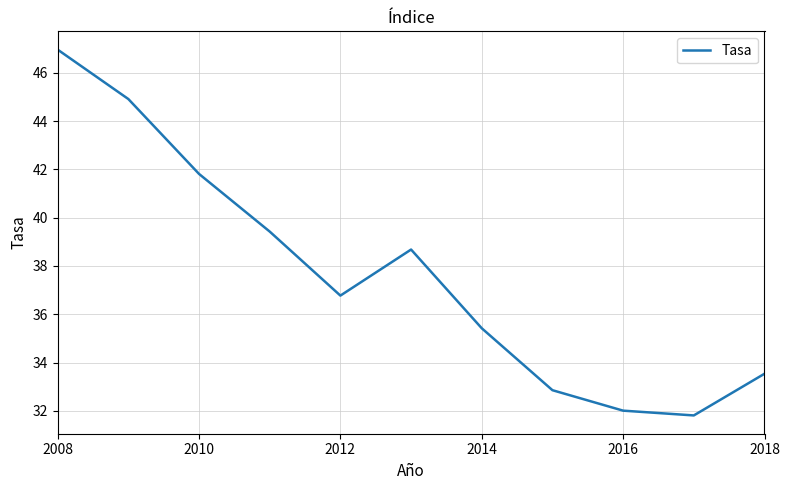

How many lines are shown in the chart?

1